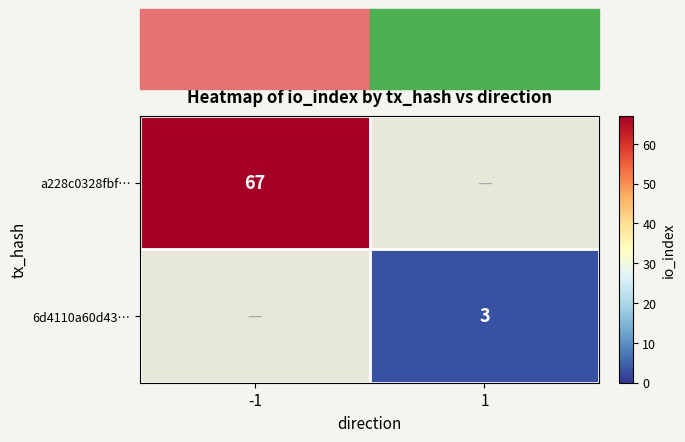

True or false: 6d4110a60d43… has a value of 5 at 1.

False